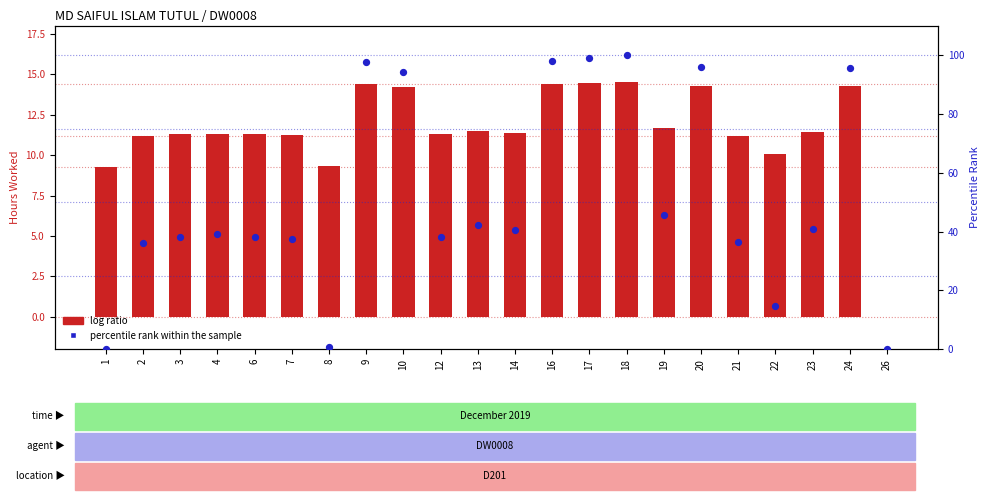

What are all the series names shown in the legend?

log ratio, percentile rank within the sample